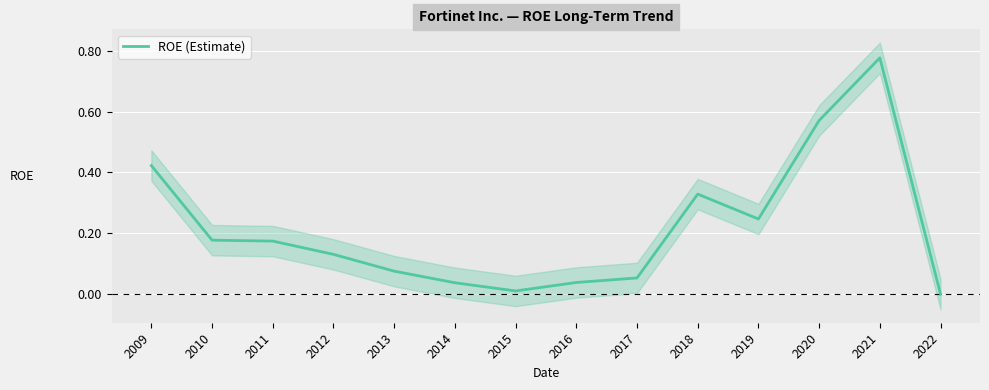

How many points are lower than both their immediate neighbors (excluding endpoints)?

2